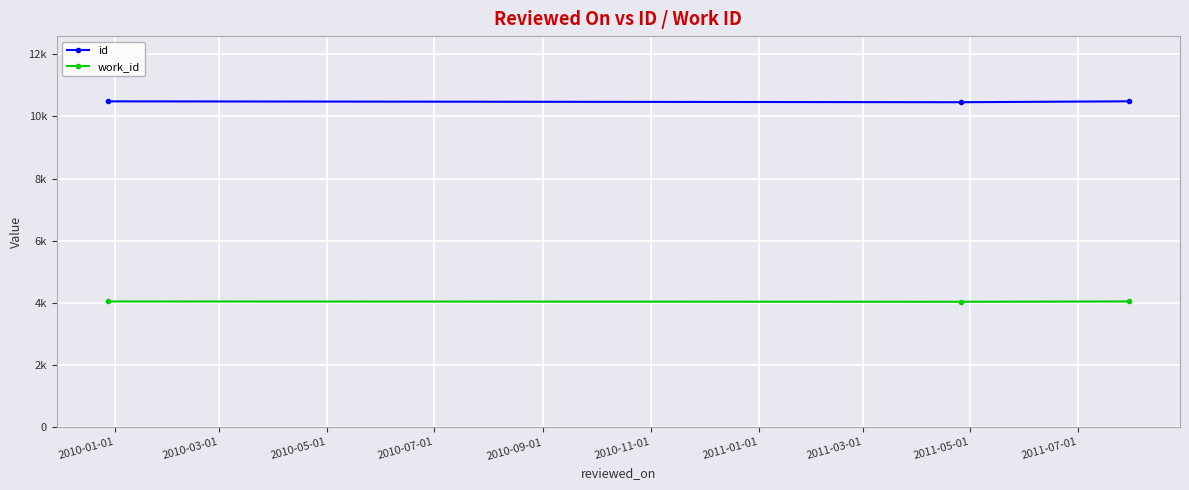

Which series has the widest spread of values?

id